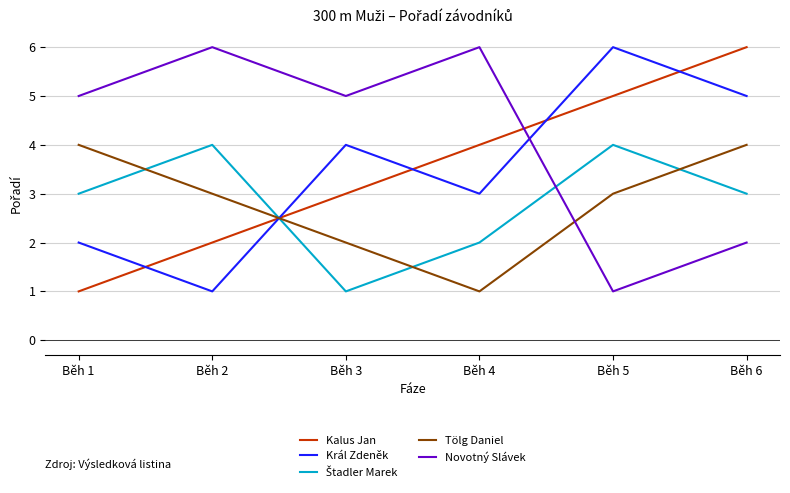

True or false: Král Zdeněk and Novotný Slávek cross at least once.

True